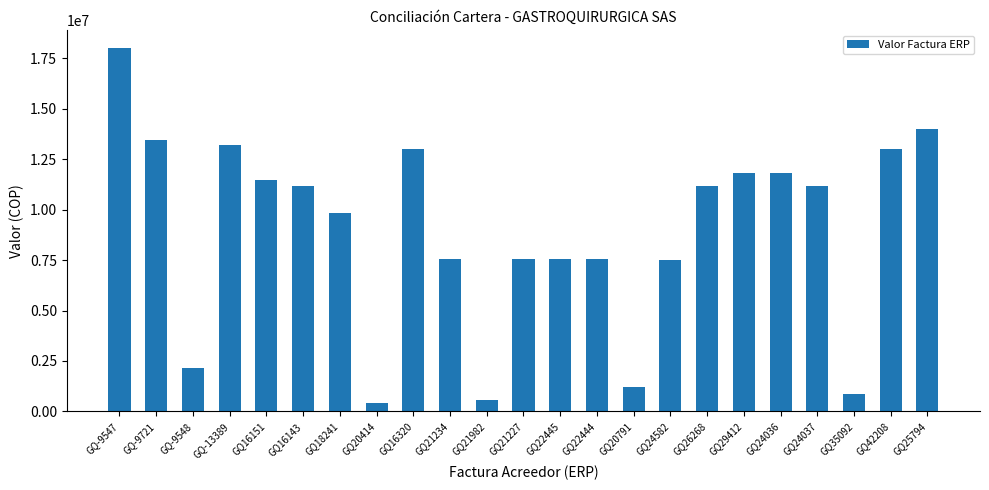

Does the chart contain any negative values?

No